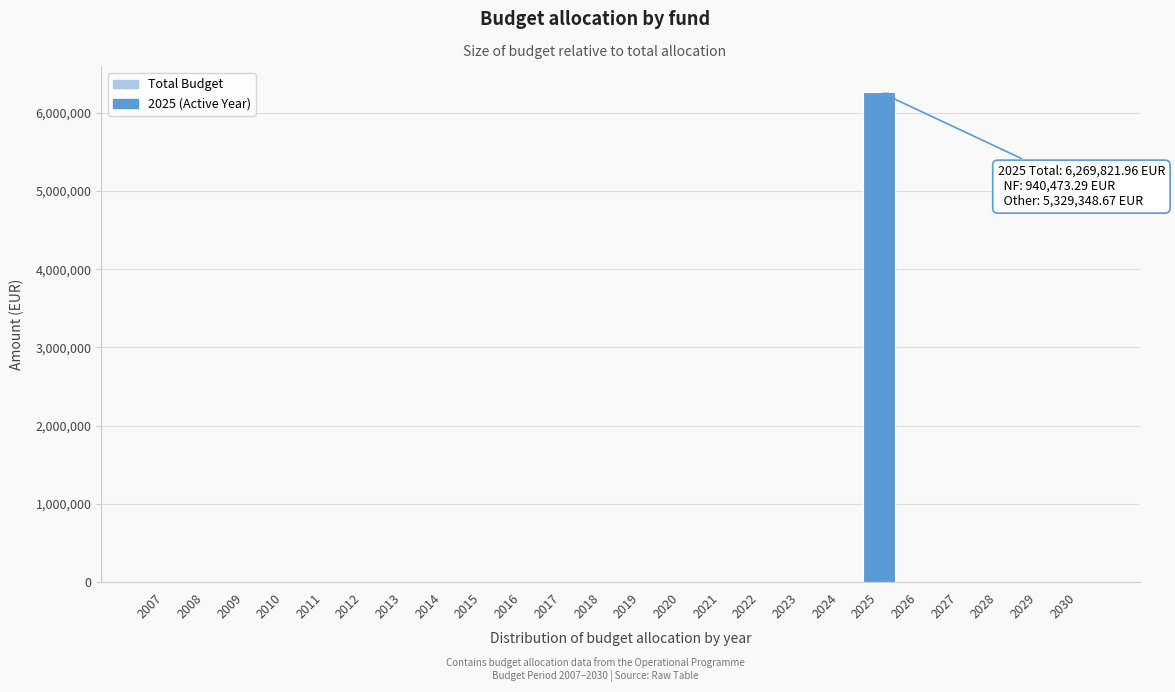

Reading left to right, what are all the values shown in this chart?

2007=0.0	2008=0.0	2009=0.0	2010=0.0	2011=0.0	2012=0.0	2013=0.0	2014=0.0	2015=0.0	2016=0.0	2017=0.0	2018=0.0	2019=0.0	2020=0.0	2021=0.0	2022=0.0	2023=0.0	2024=0.0	2025=6269822.0	2026=0.0	2027=0.0	2028=0.0	2029=0.0	2030=0.0